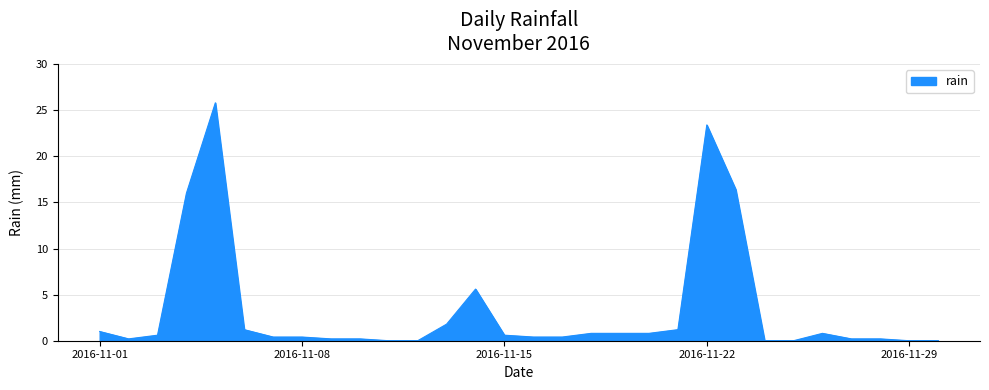

What is the maximum value shown in the chart?

25.8